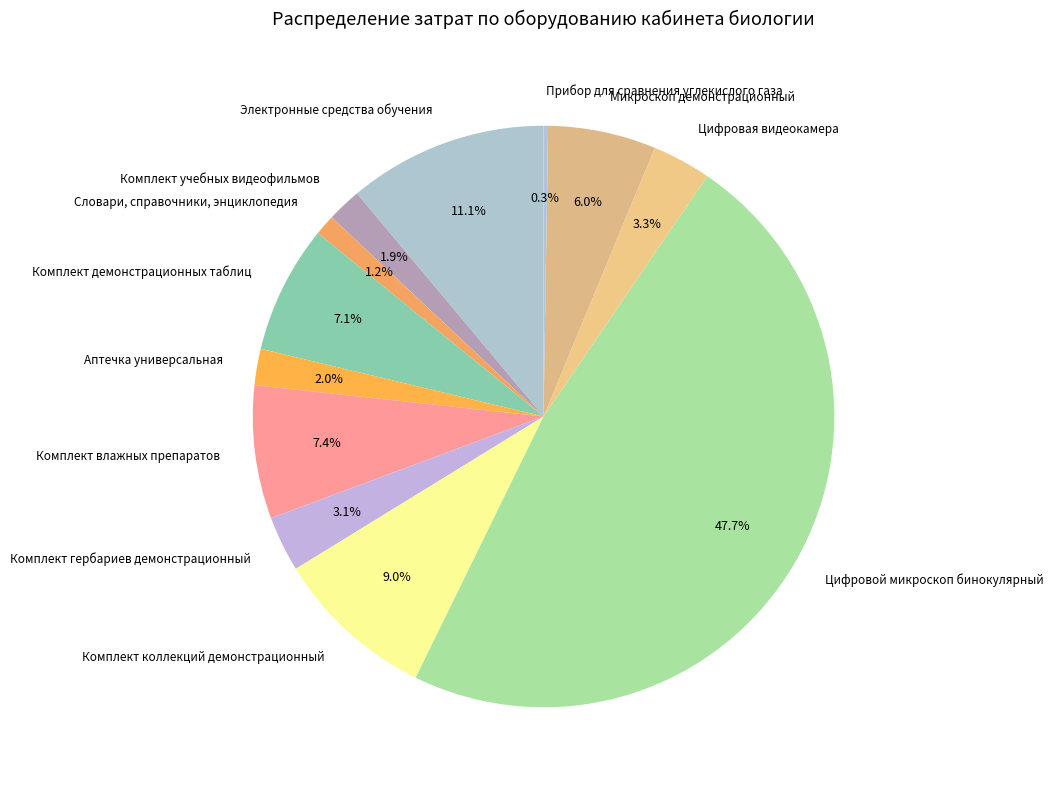

Approximately how many times larger is the value at Микроскоп демонстрационный compared to Цифровая видеокамера?

1.8